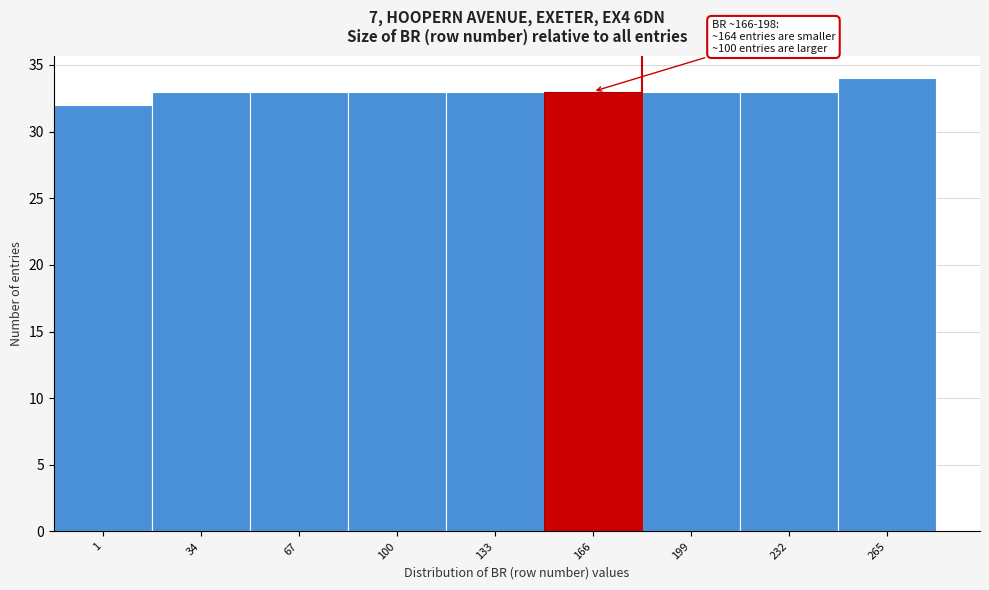

Reading left to right, transcribe all the data shown in this chart.

1=32	34=33	67=33	100=33	133=33	166=33	199=33	232=33	265=34